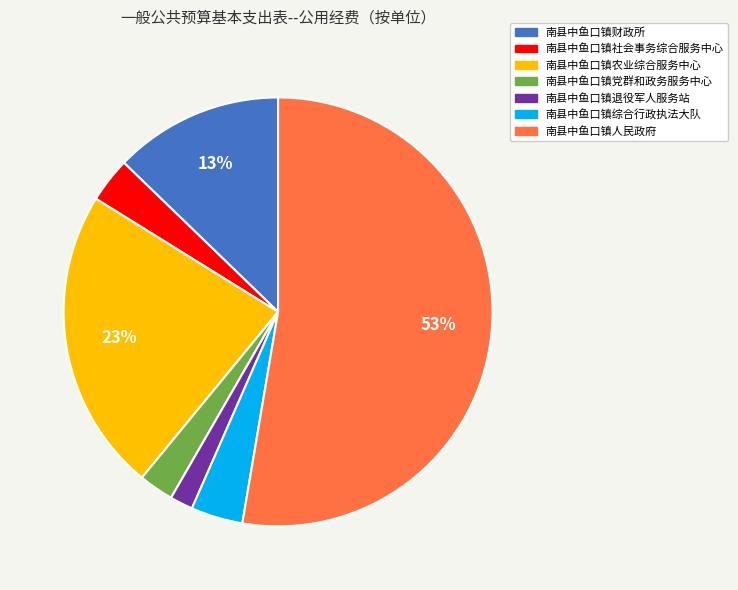

Which has a higher value, 南县中鱼口镇综合行政执法大队 or 南县中鱼口镇人民政府?

南县中鱼口镇人民政府